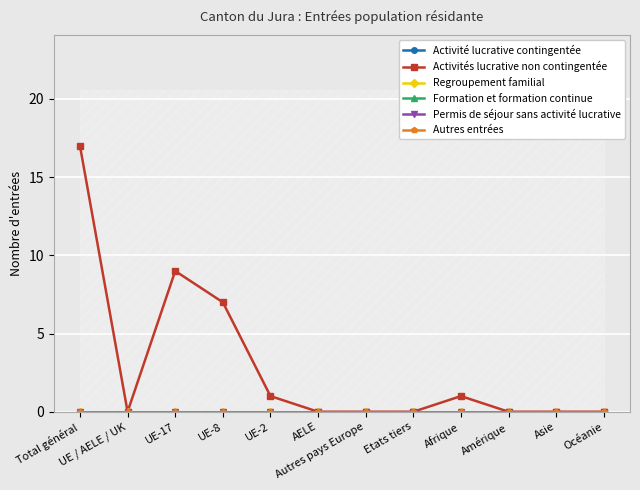

Which series changed the most between UE-17 and Autres pays Europe?

Activités lucrative non contingentée